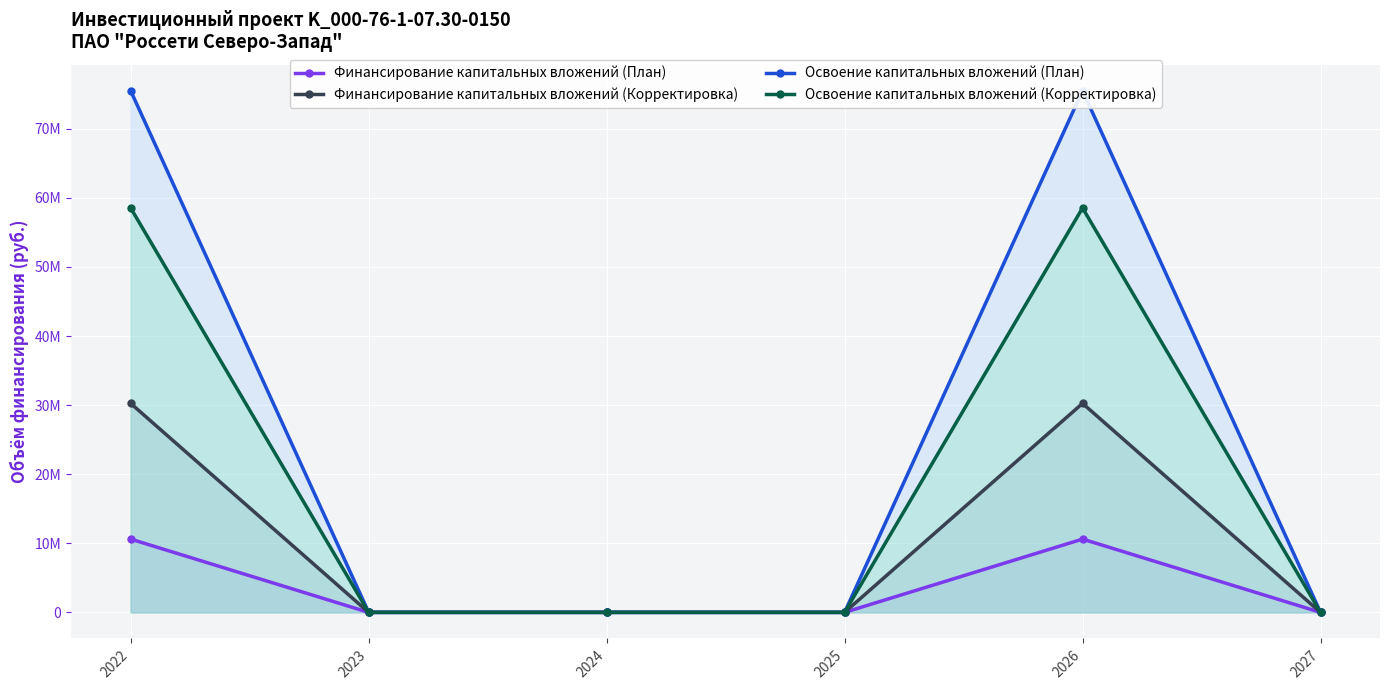

Which series has the largest total across all categories?

Освоение капитальных вложений (План)